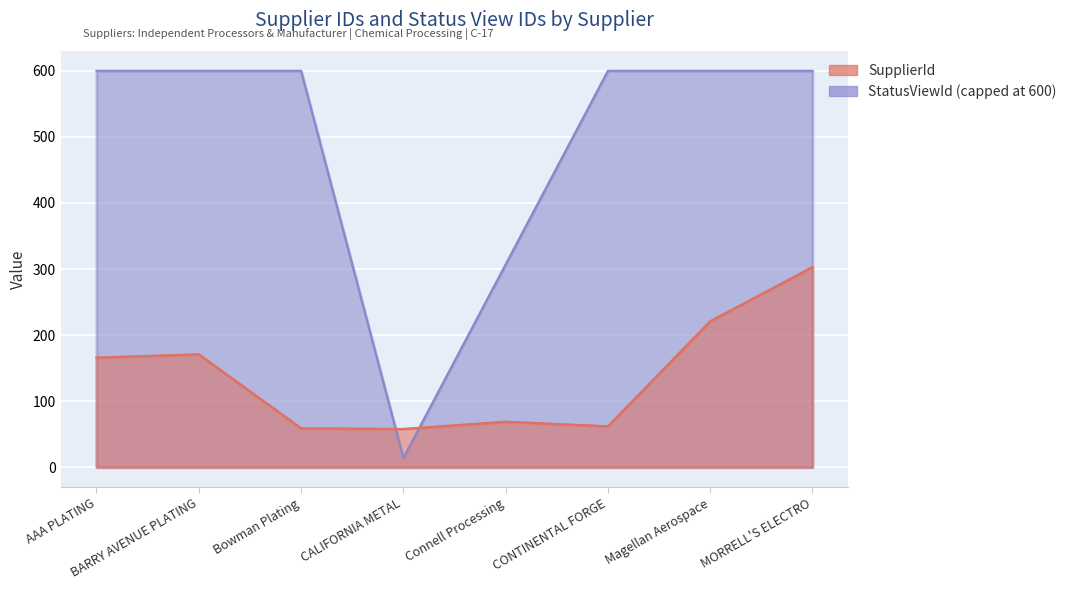

What is the change in value from AAA PLATING to CONTINENTAL FORGE?

-104